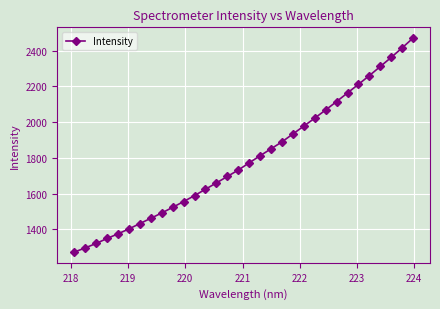

What is the minimum value shown in the chart?

1273.1